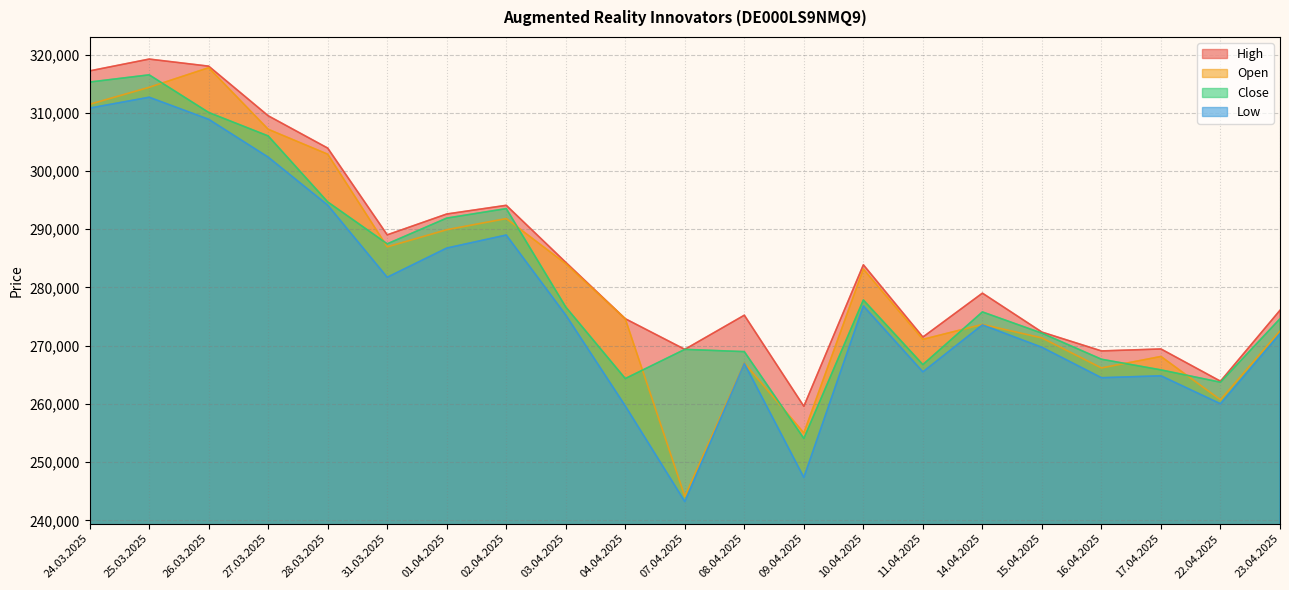

Which series changed the most between 26.03.2025 and 16.04.2025?

Open